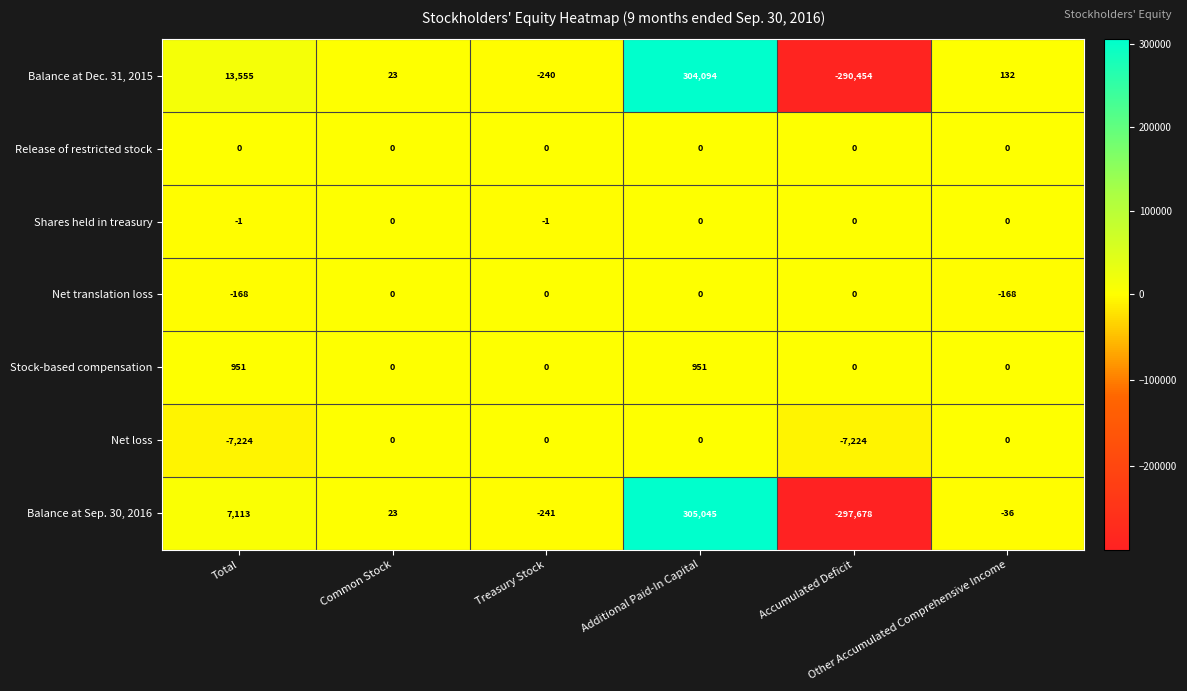

What is the greatest value displayed?

305045